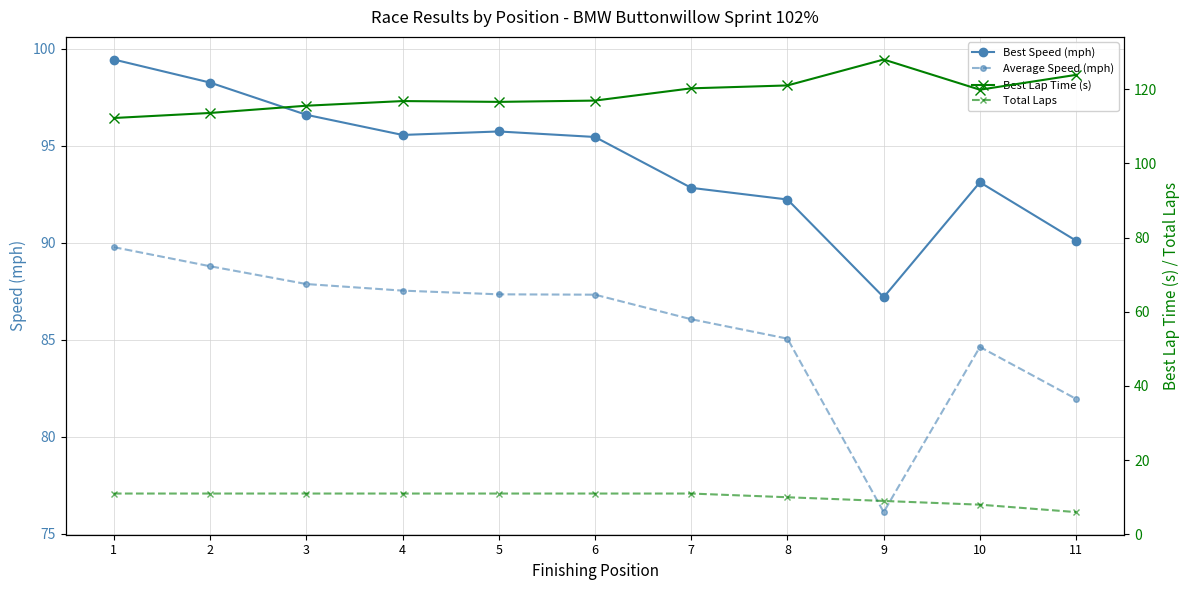

Rank the series at 4 from lowest to highest value.

Total Laps, Average Speed (mph), Best Speed (mph), Best Lap Time (s)